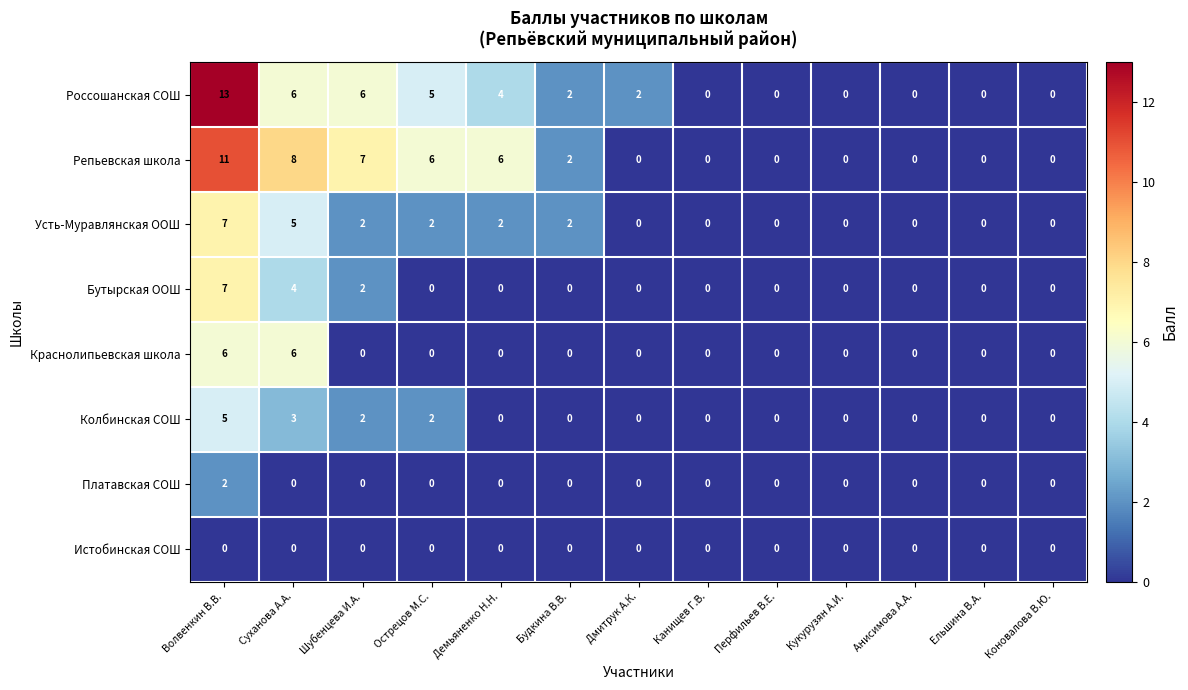

At which label does Россошанская СОШ reach its peak?

Волвенкин В.В.